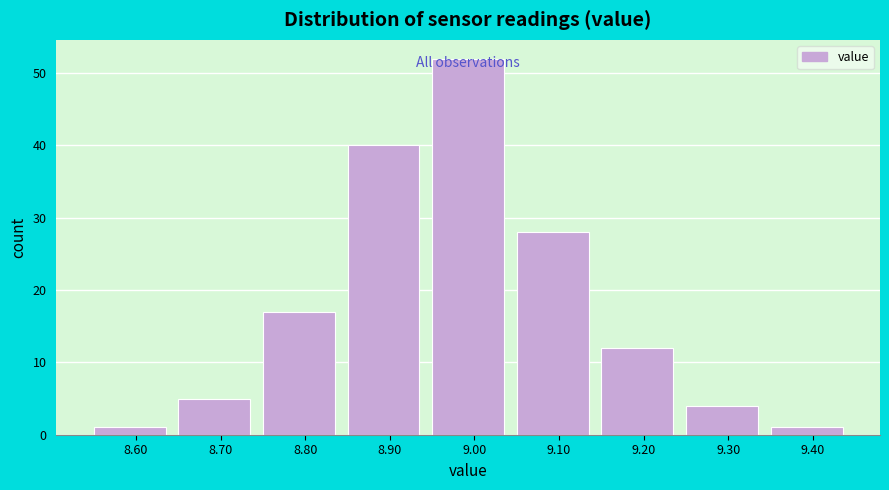

Read the value at 9.00, to the nearest 10.

50